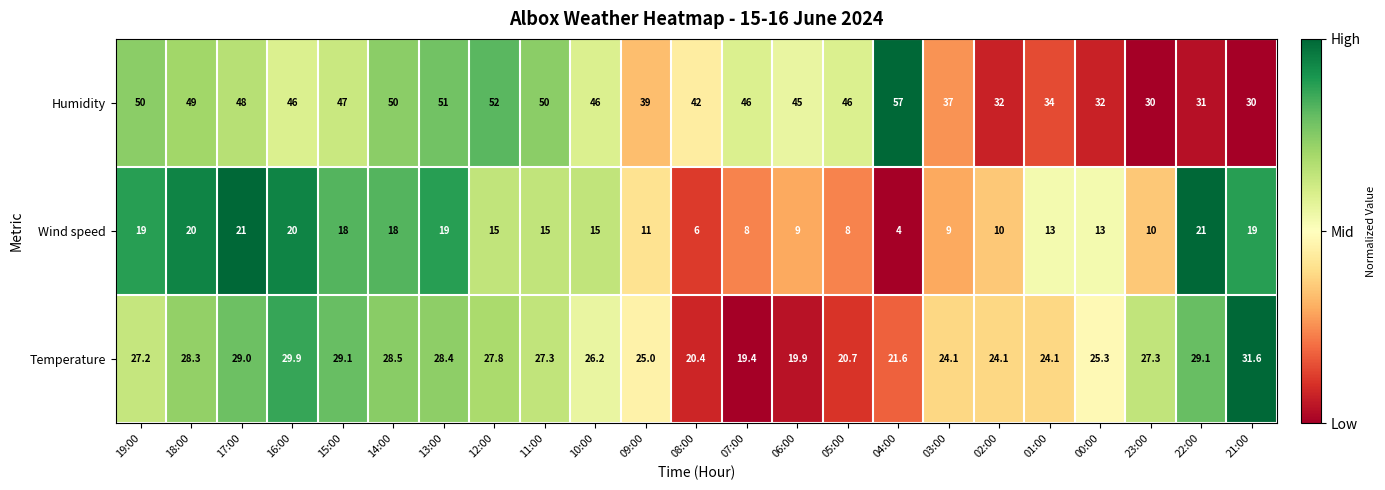

What is the sum of the Humidity values at 03:00 and 10:00?

83.0